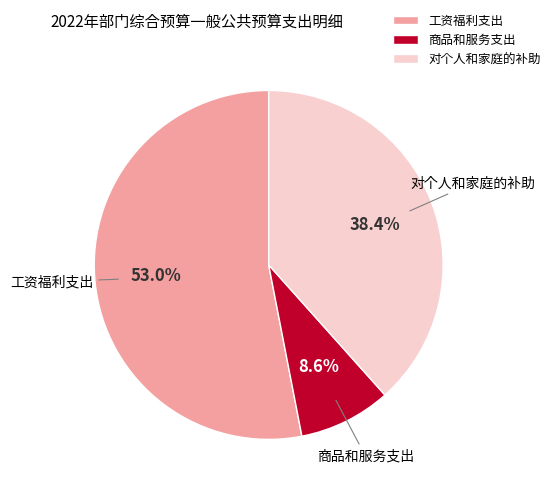

What is the ratio of the value at 工资福利支出 to the value at 对个人和家庭的补助?

1.4